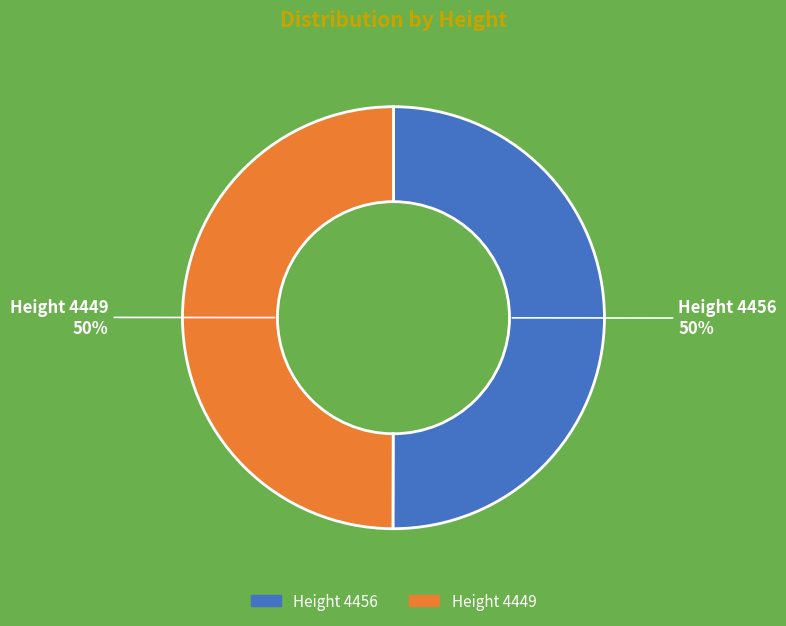

How many segments does this pie chart have?

2